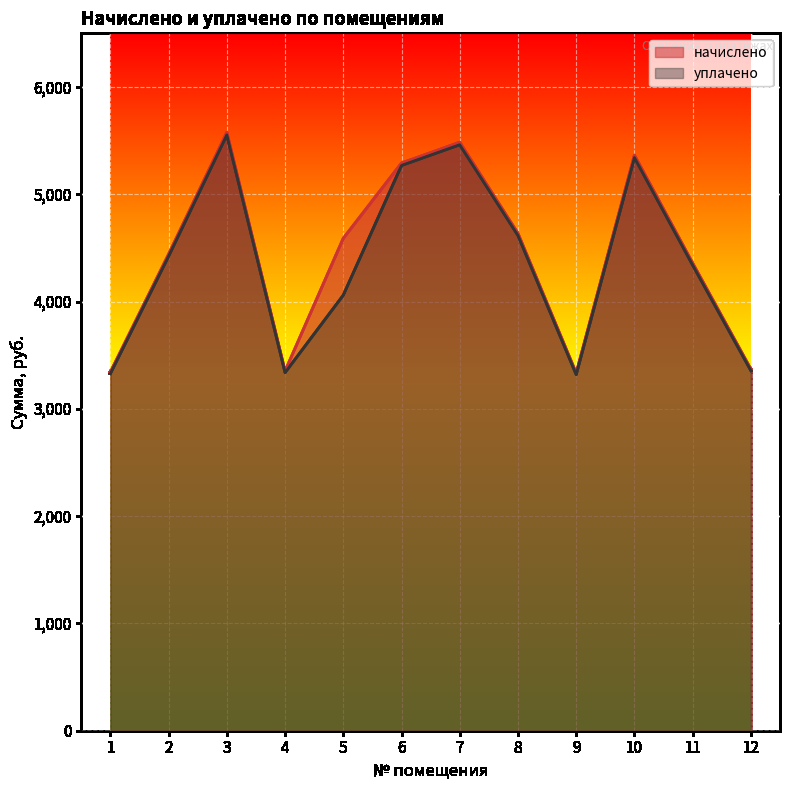

How many lines are shown in the chart?

2